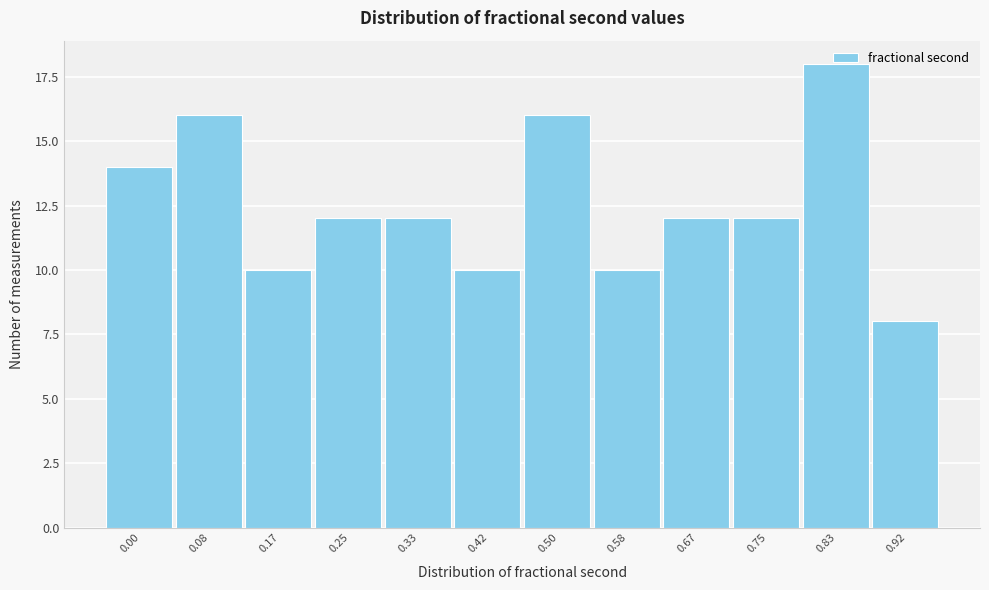

The chart shows a value of 5 at 0.50. True or false?

False